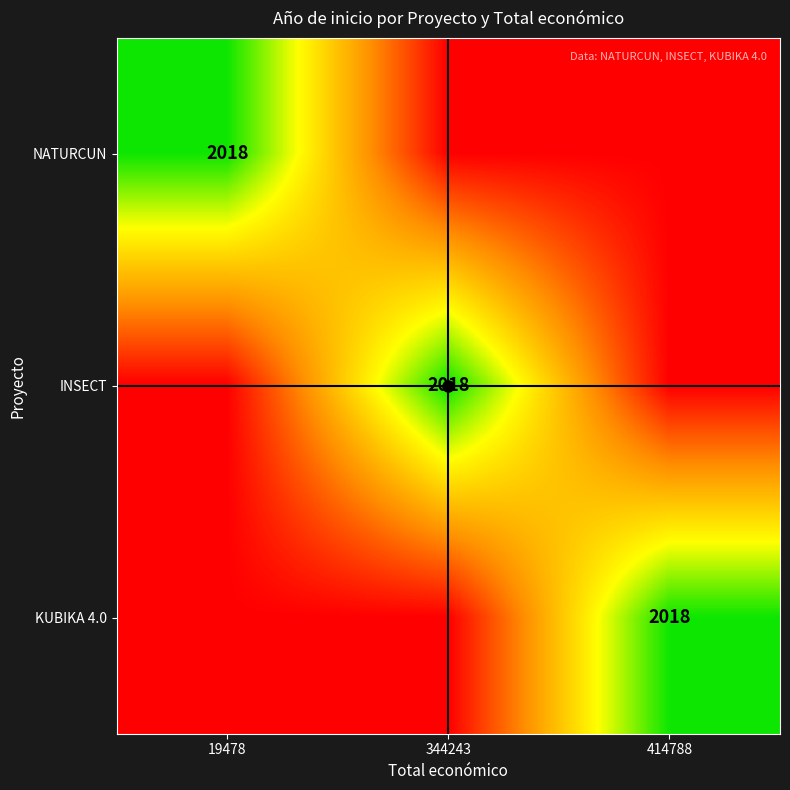

At how many categories does at least one series exceed 1920?

3